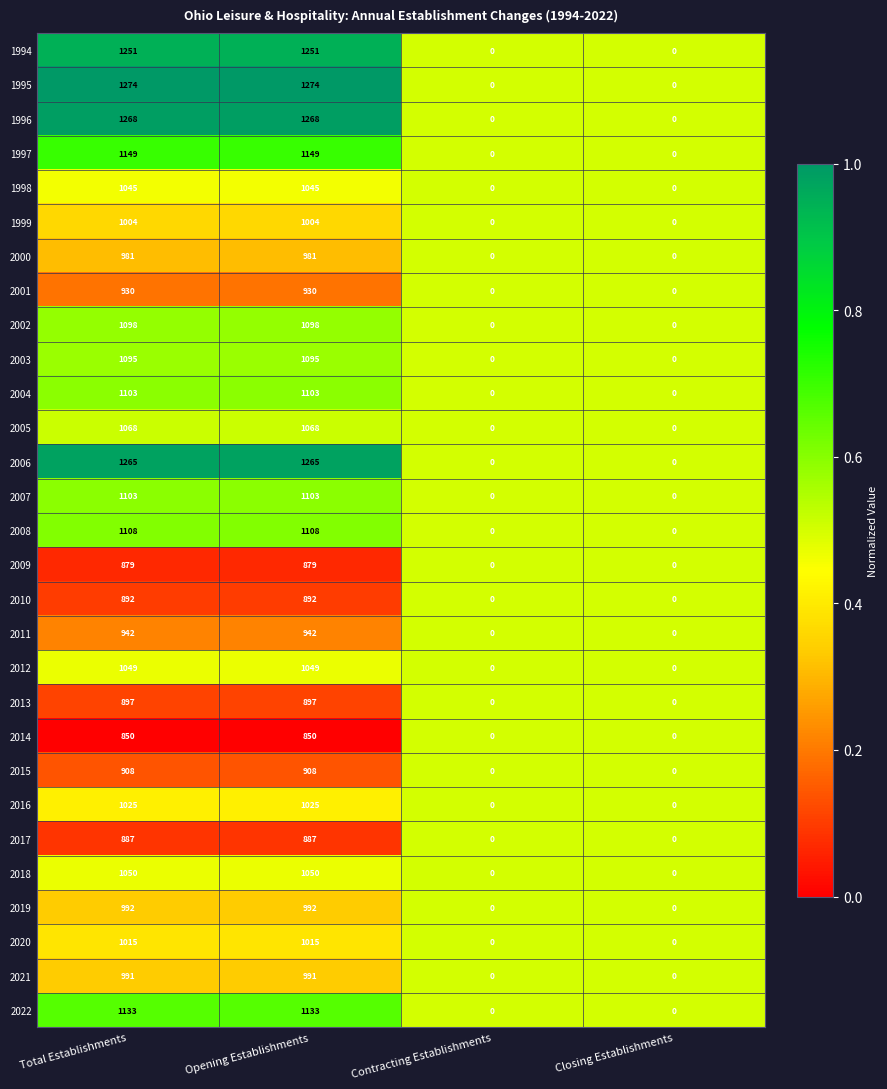

Which series has the largest total across all categories?

1995